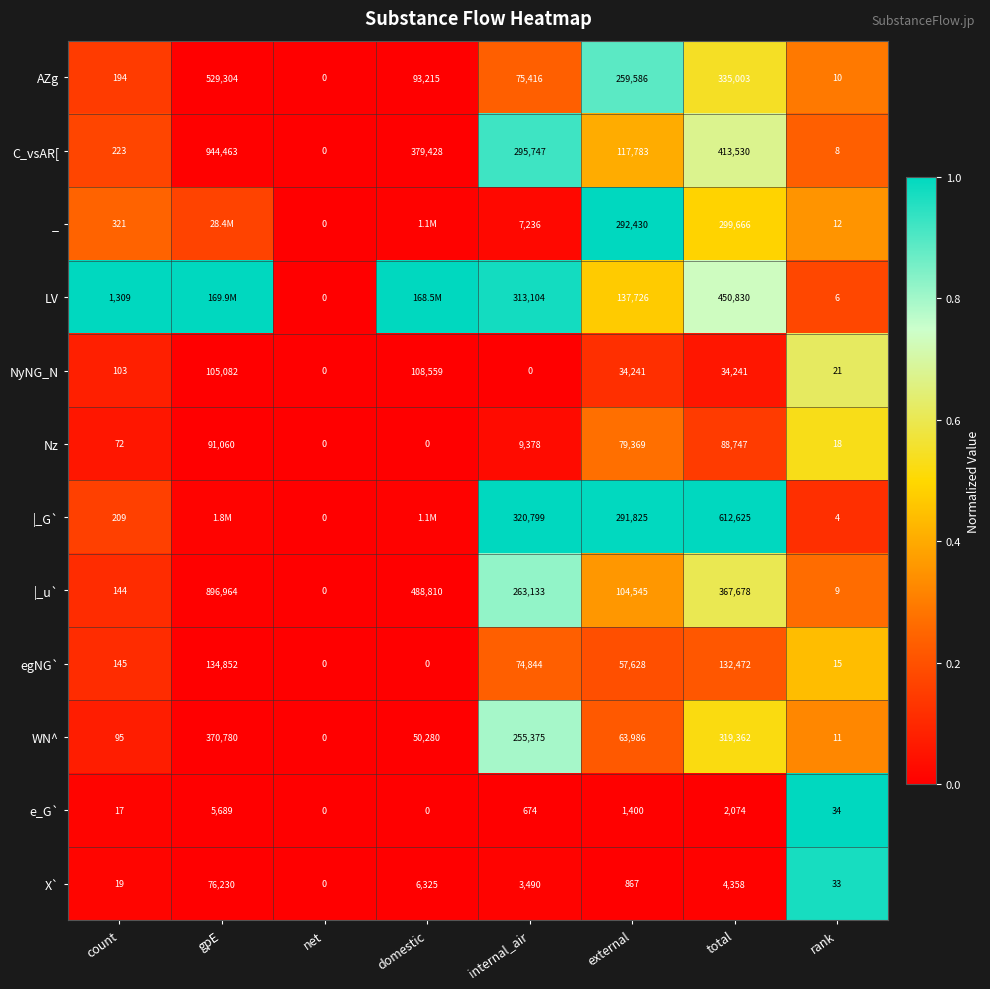

Rank the series at total from highest to lowest value.

|_G`, LV, C_vsAR[, |_u`, AZg, WN^, _, egNG`, Nz, NyNG_N, X`, e_G`